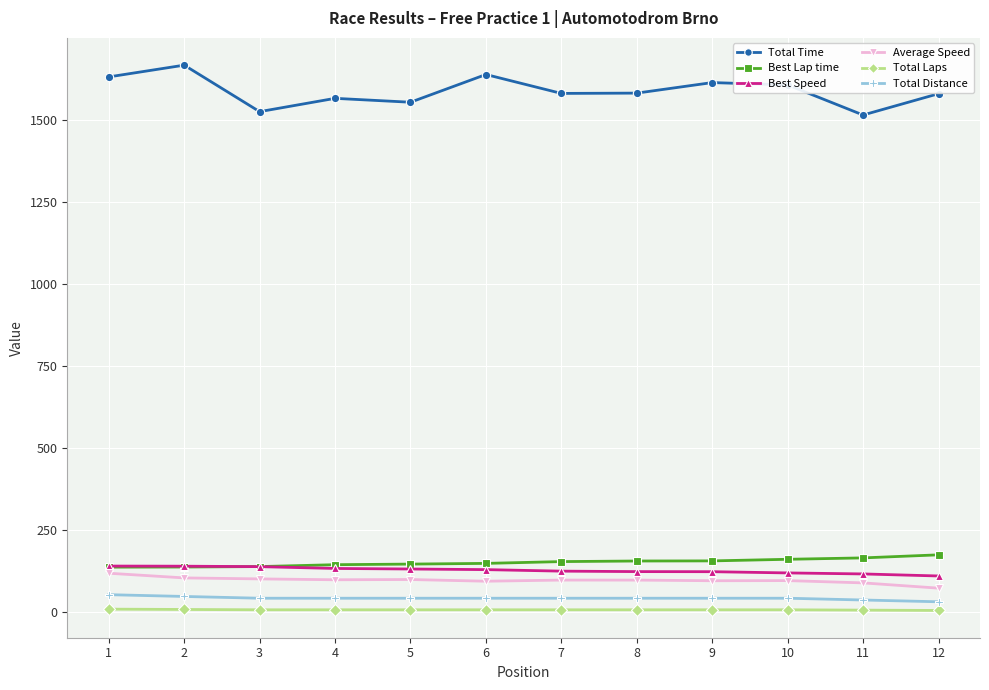

The value of Total Distance at 8 is 43.2. True or false?

True